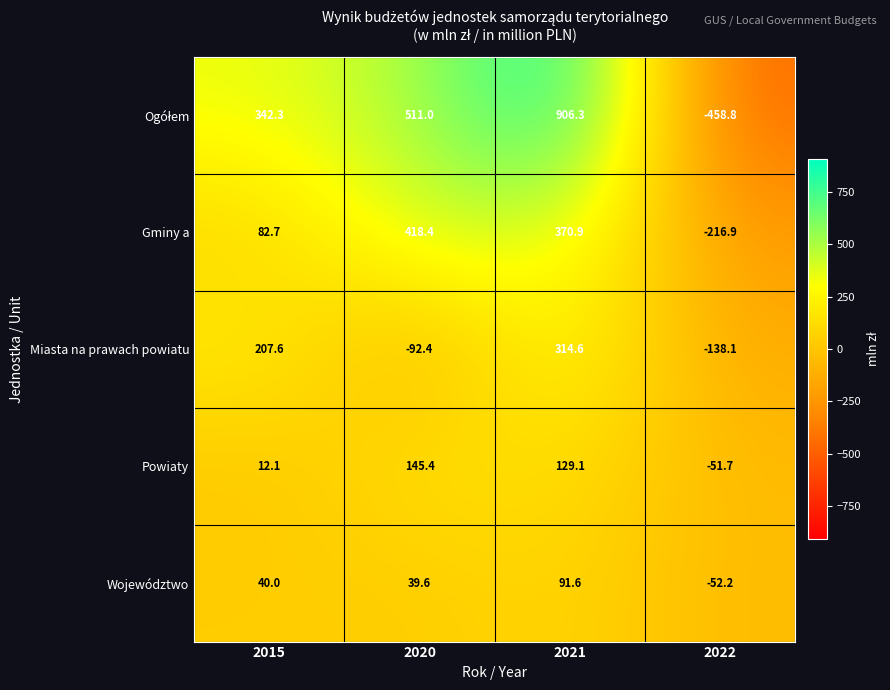

What is the spread (max minus min) of values at 2022?

407.1